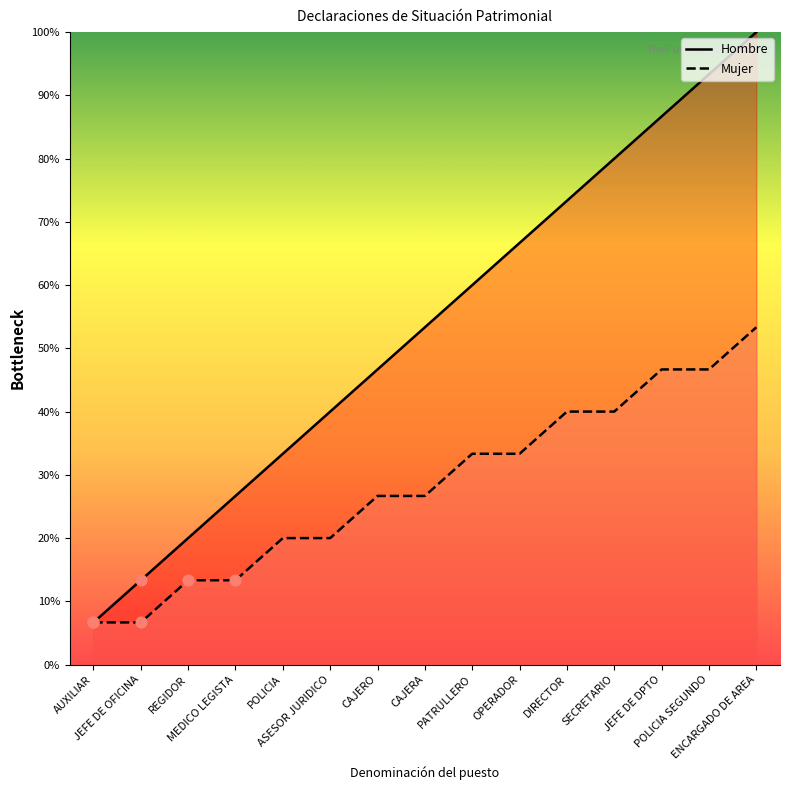

Is the value of Mujer at CAJERO greater than the value of Hombre at CAJERO?

No